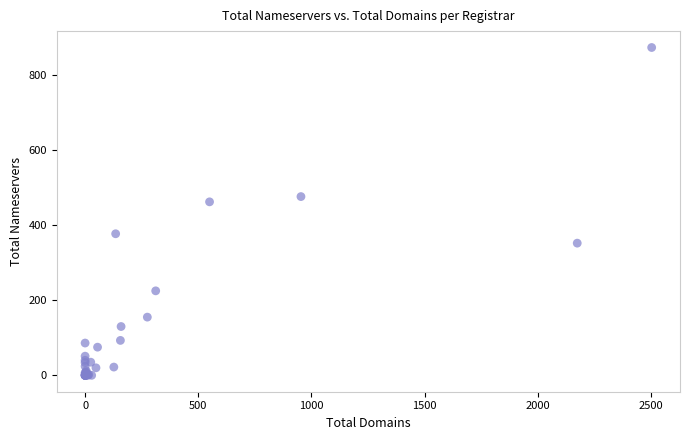

What Y value in the scatter plot is closest to 436?

462